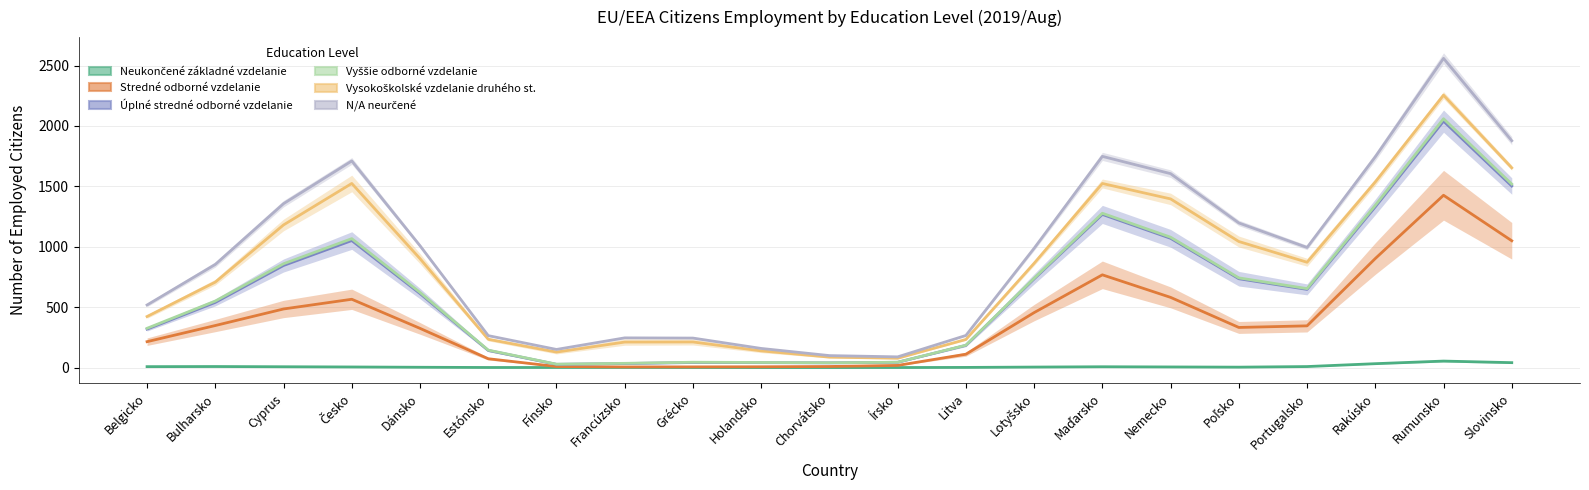

What is the maximum value for N/A neurčené?

2560.0